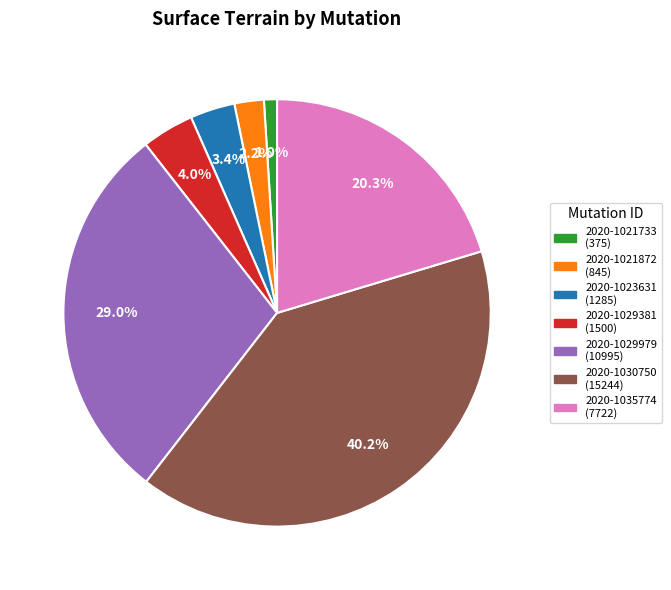

Which has a higher value, 2020-1029381 (1500) or 2020-1021733 (375)?

2020-1029381 (1500)